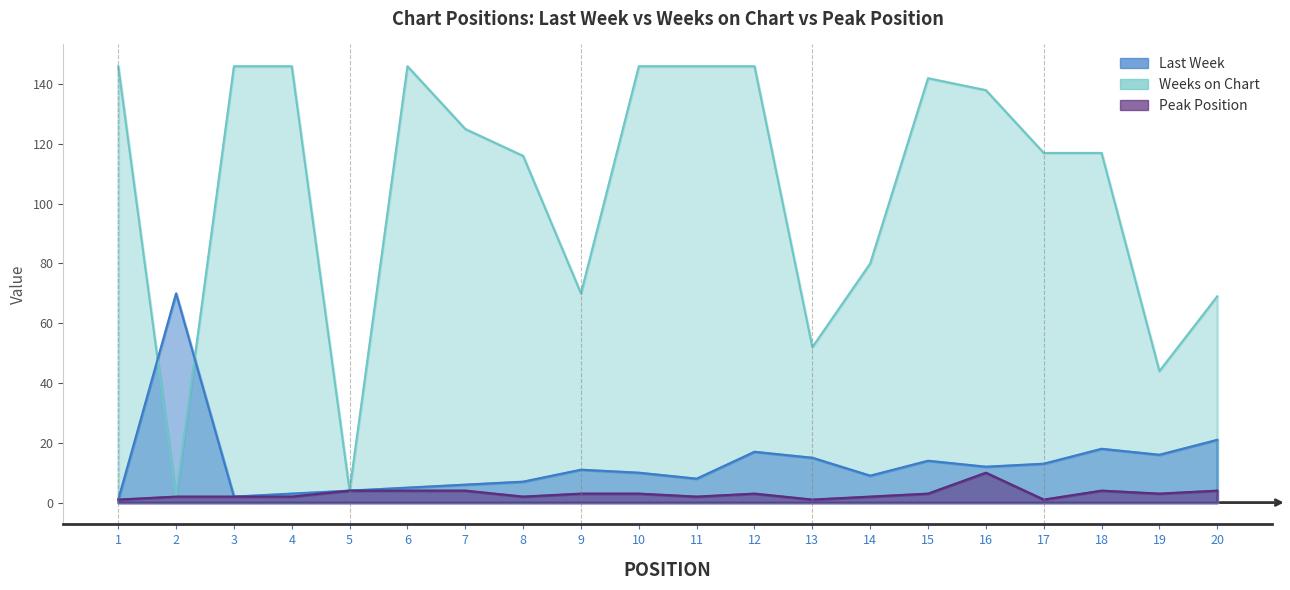

Reading left to right, what are all the values shown in this chart?

Last Week: 1=1	2=70	3=2	4=3	5=4	6=5	7=6	8=7	9=11	10=10	11=8	12=17	13=15	14=9	15=14	16=12	17=13	18=18	19=16	20=21
Weeks on Chart: 1=146	2=2	3=146	4=146	5=4	6=146	7=125	8=116	9=70	10=146	11=146	12=146	13=52	14=80	15=142	16=138	17=117	18=117	19=44	20=69
Peak Position: 1=1	2=2	3=2	4=2	5=4	6=4	7=4	8=2	9=3	10=3	11=2	12=3	13=1	14=2	15=3	16=10	17=1	18=4	19=3	20=4